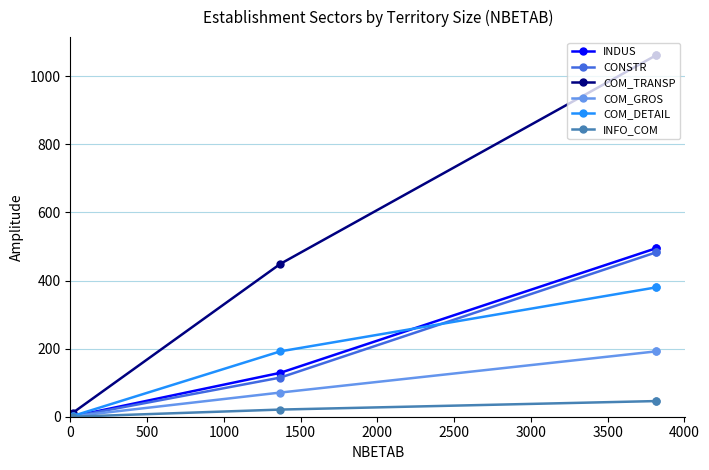

How many values in the COM_DETAIL series are below 380?

2